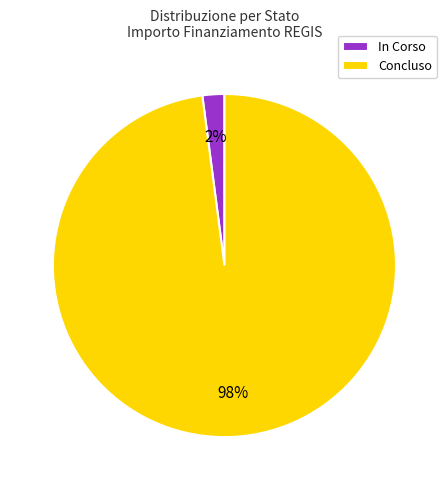

Is it true that Concluso is 98% of the pie?

True